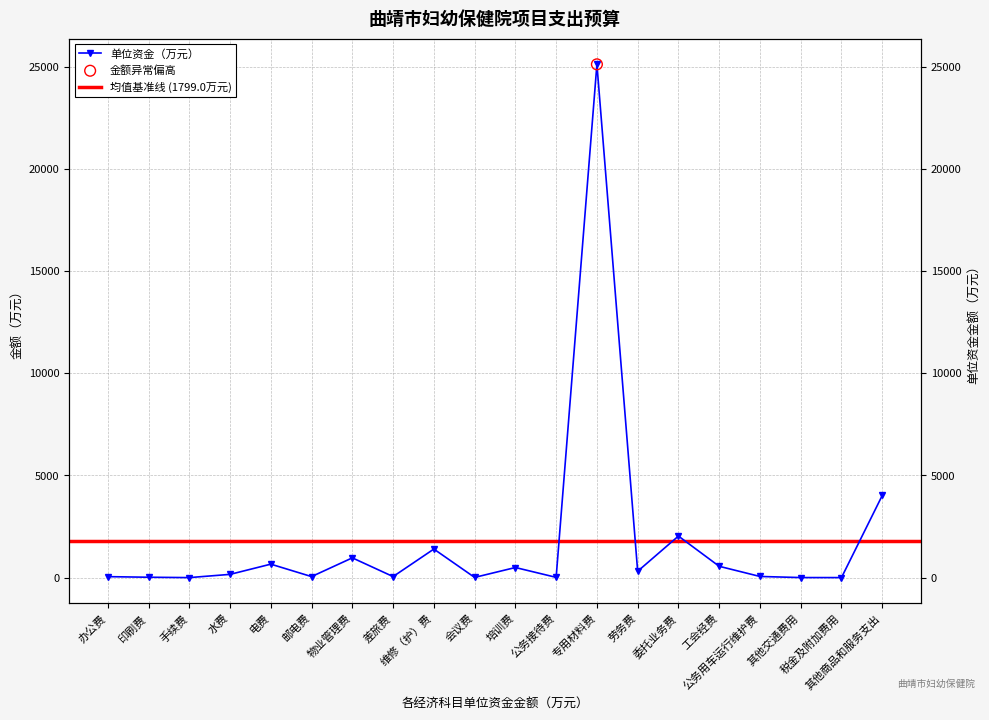

Which has a higher value, 邮电费 or 印刷费?

邮电费